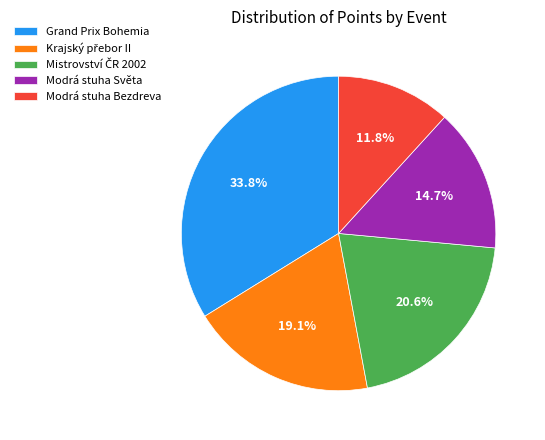

To the nearest percent, what is the difference between the Modrá stuha Světa and Grand Prix Bohemia slice percentages?

19%